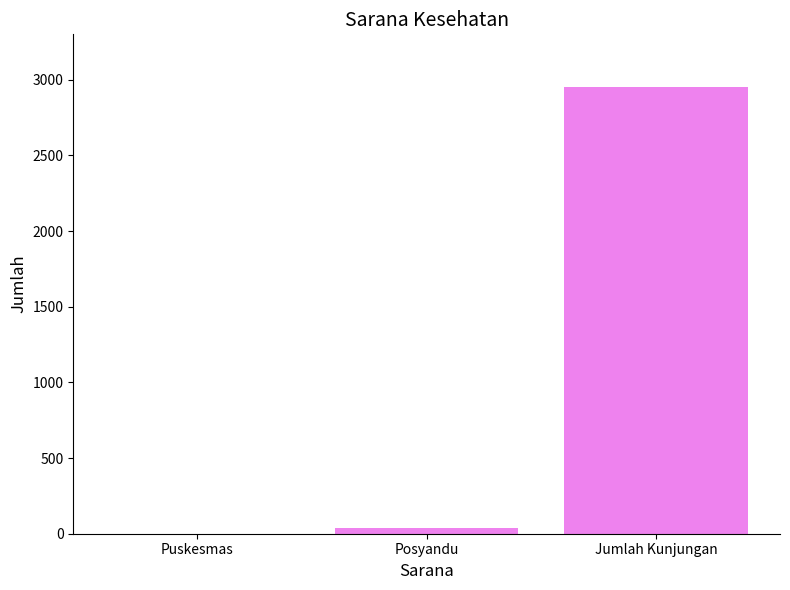

What is the average value?

999